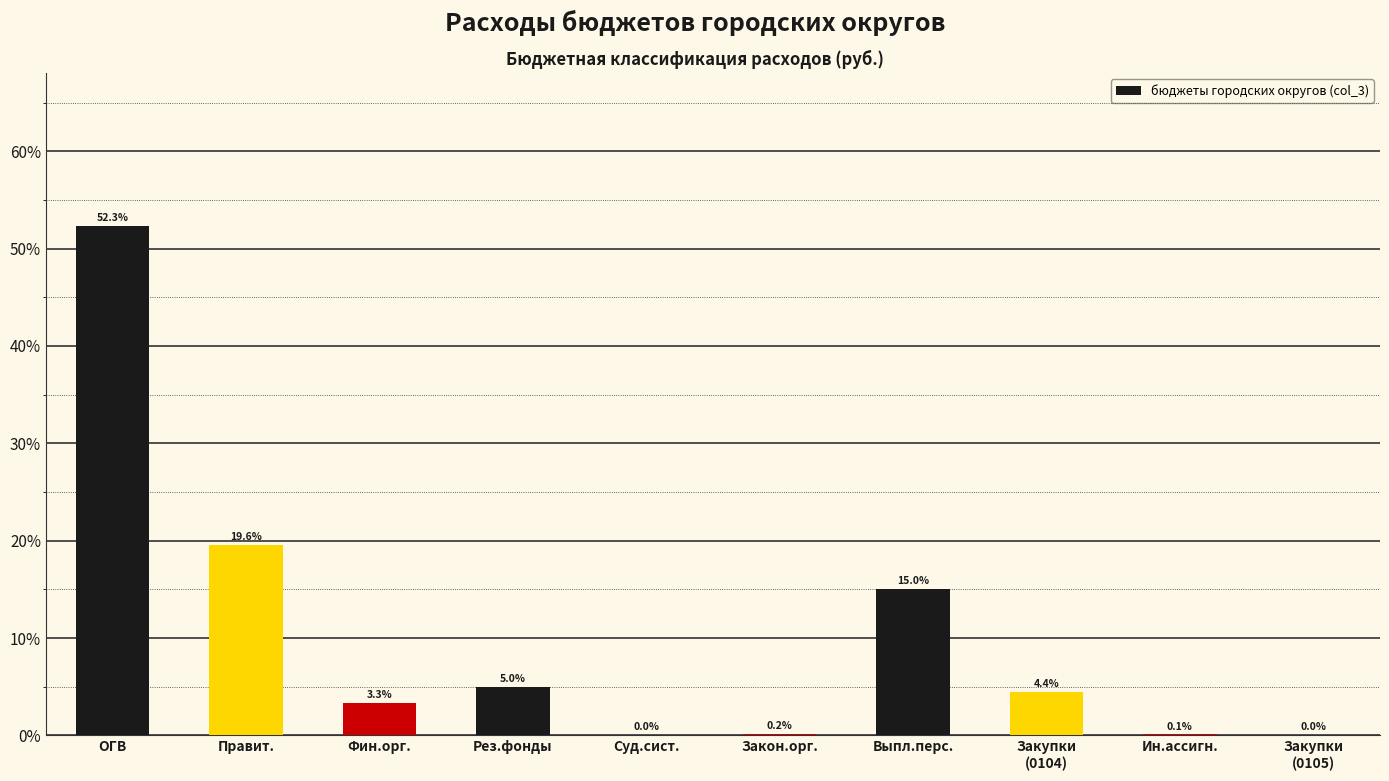

The value at Закон.орг. is 0.2. True or false?

True